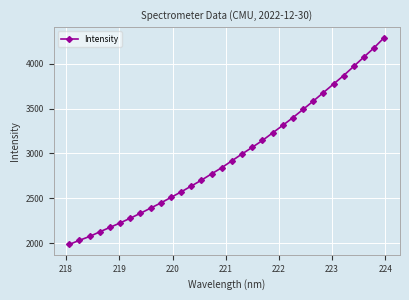

What is the minimum value shown in the chart?

1986.1